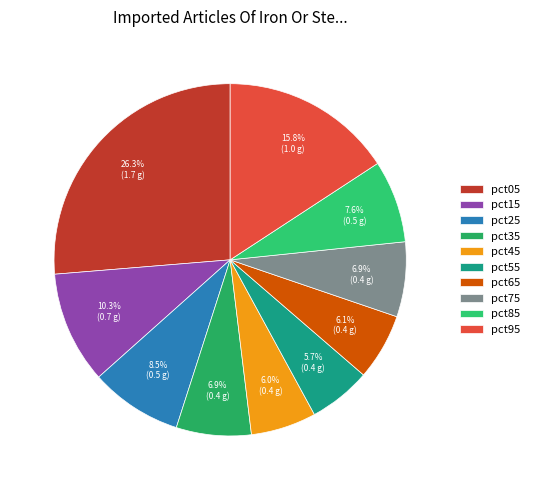

The pct55 slice represents 14% of the pie. True or false?

False